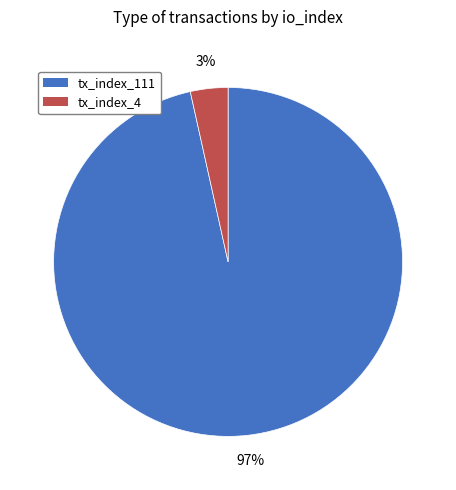

Combined, do tx_index_111 and tx_index_4 account for over 50%?

Yes